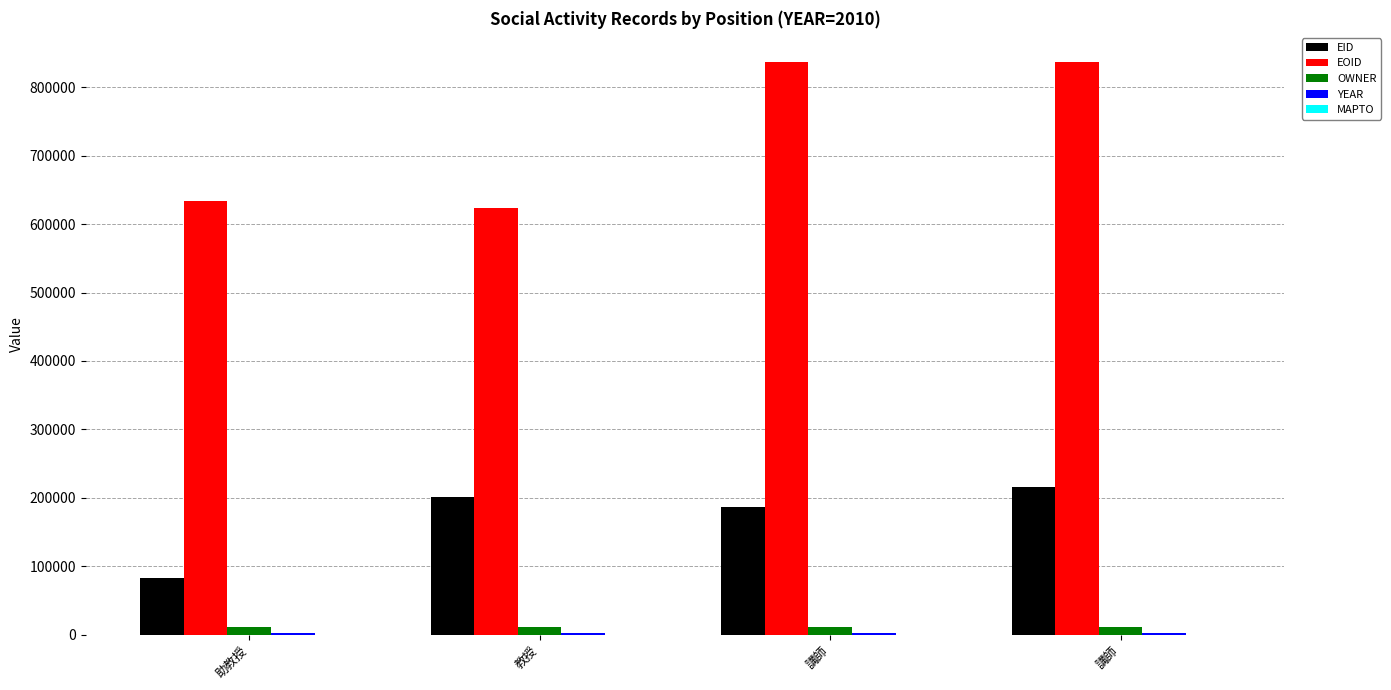

How many data points does each series have?

4